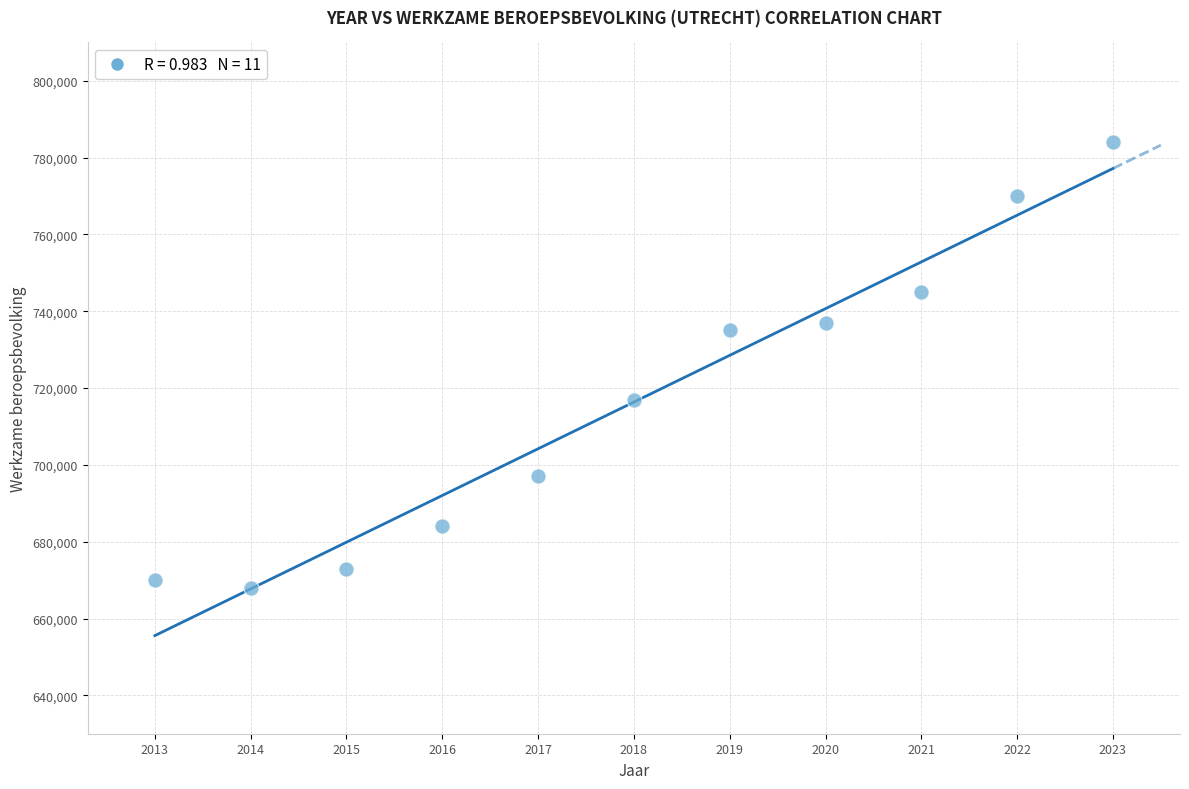

What is the average X value?

2018